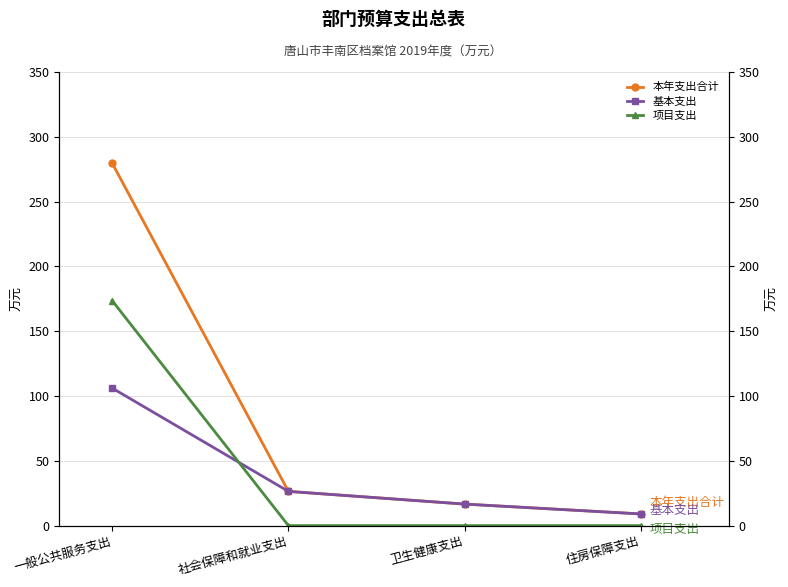

Is it true that 本年支出合计 equals 81.3 at 一般公共服务支出?

False